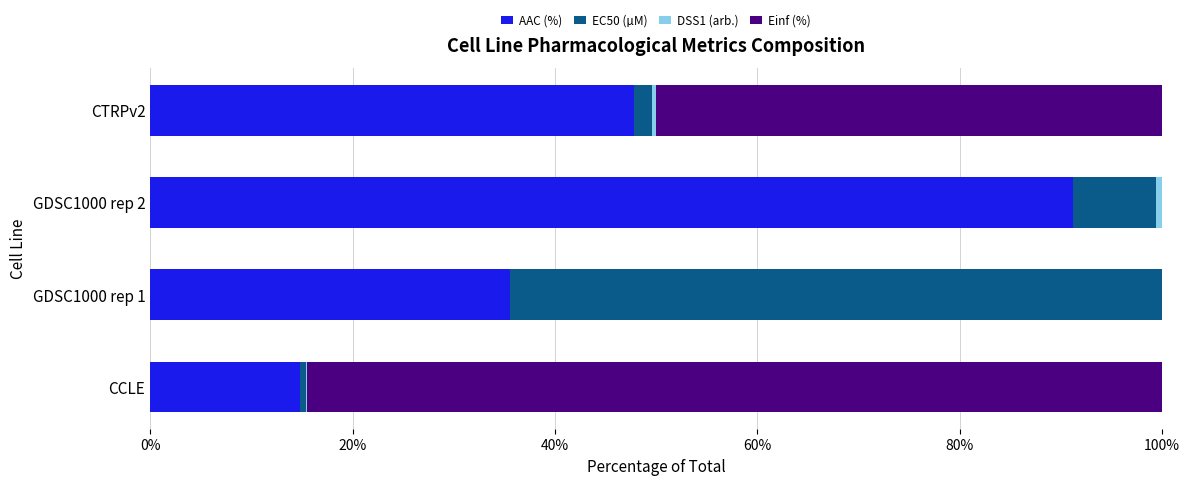

How many data points in AAC (%) are above 47?

2